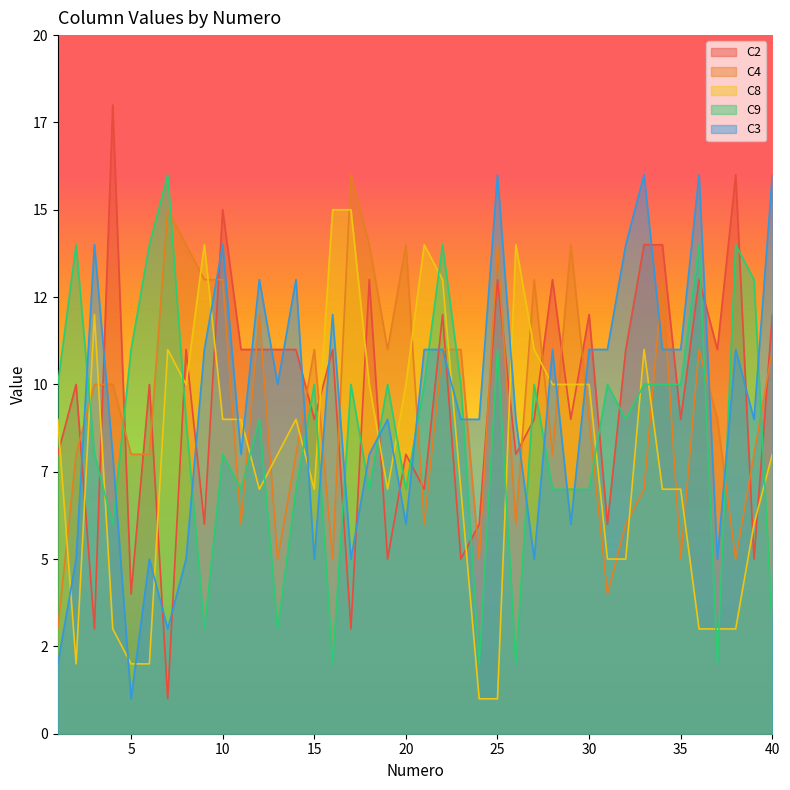

Reading right to left, extract all data points from this chart.

C2: 12	5	16	11	13	9	14	14	11	6	12	9	13	9	8	13	6	5	12	7	8	5	13	3	11	9	11	11	11	11	15	6	11	1	10	4	18	3	10	8
C4: 11	8	5	9	11	5	13	7	6	4	9	14	8	13	6	14	5	11	11	6	14	11	14	16	5	11	8	5	12	6	13	13	14	15	8	8	10	10	8	3
C8: 8	6	3	3	3	7	7	11	5	5	10	10	10	11	14	1	1	7	13	14	10	7	10	15	15	7	9	8	7	9	9	14	10	11	2	2	3	12	2	9
C9: 3	13	14	2	14	10	10	10	9	10	7	7	7	10	2	11	2	10	14	10	7	10	7	10	2	10	7	3	9	7	8	3	9	16	14	11	6	8	14	10
C3: 16	9	11	5	16	11	11	16	14	11	11	6	11	5	9	16	9	9	11	11	6	9	8	5	12	5	13	10	13	8	14	11	5	3	5	1	8	14	5	2